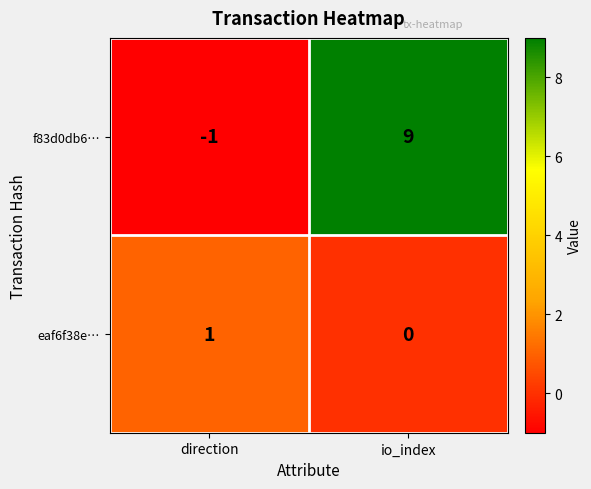

At which category does the chart reach its minimum across all series?

direction